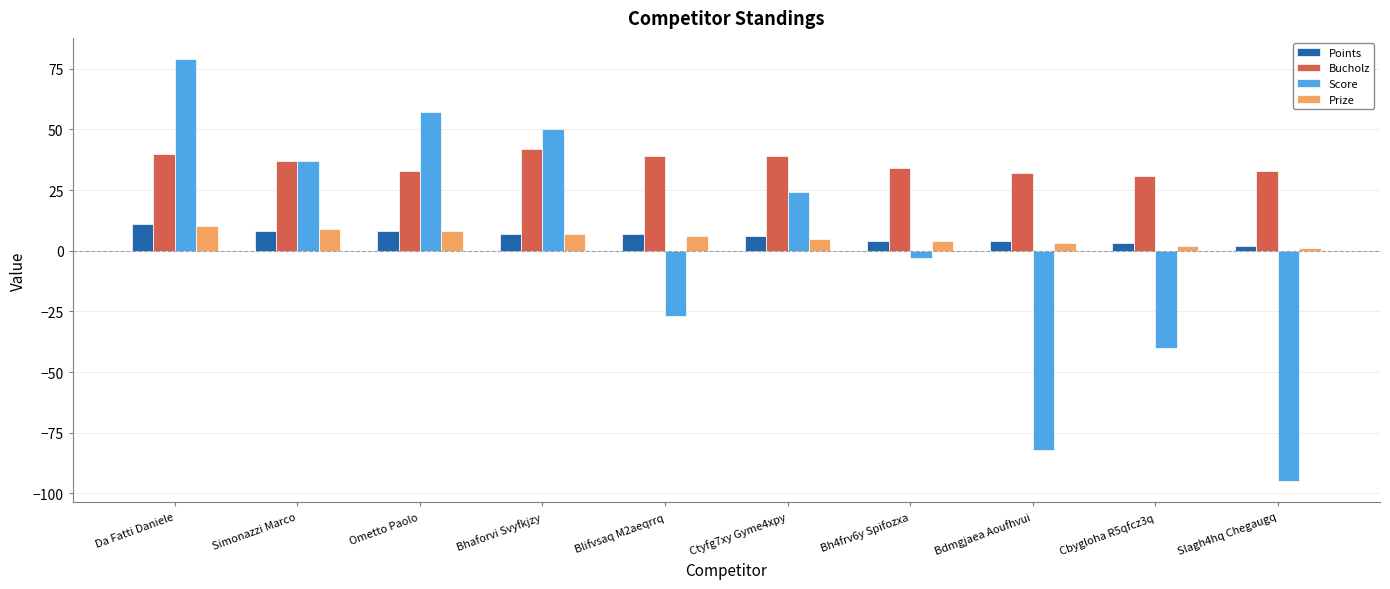

Which label corresponds to the smallest value in the chart?

Slagh4hq Chegaugq